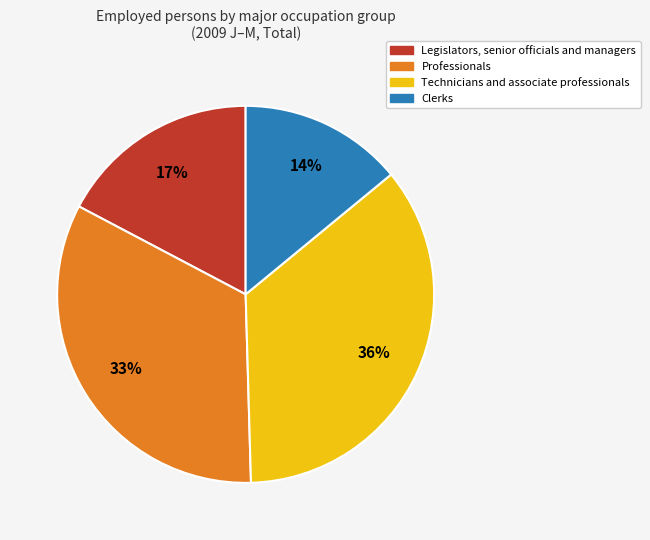

Is Clerks the majority of the pie?

No